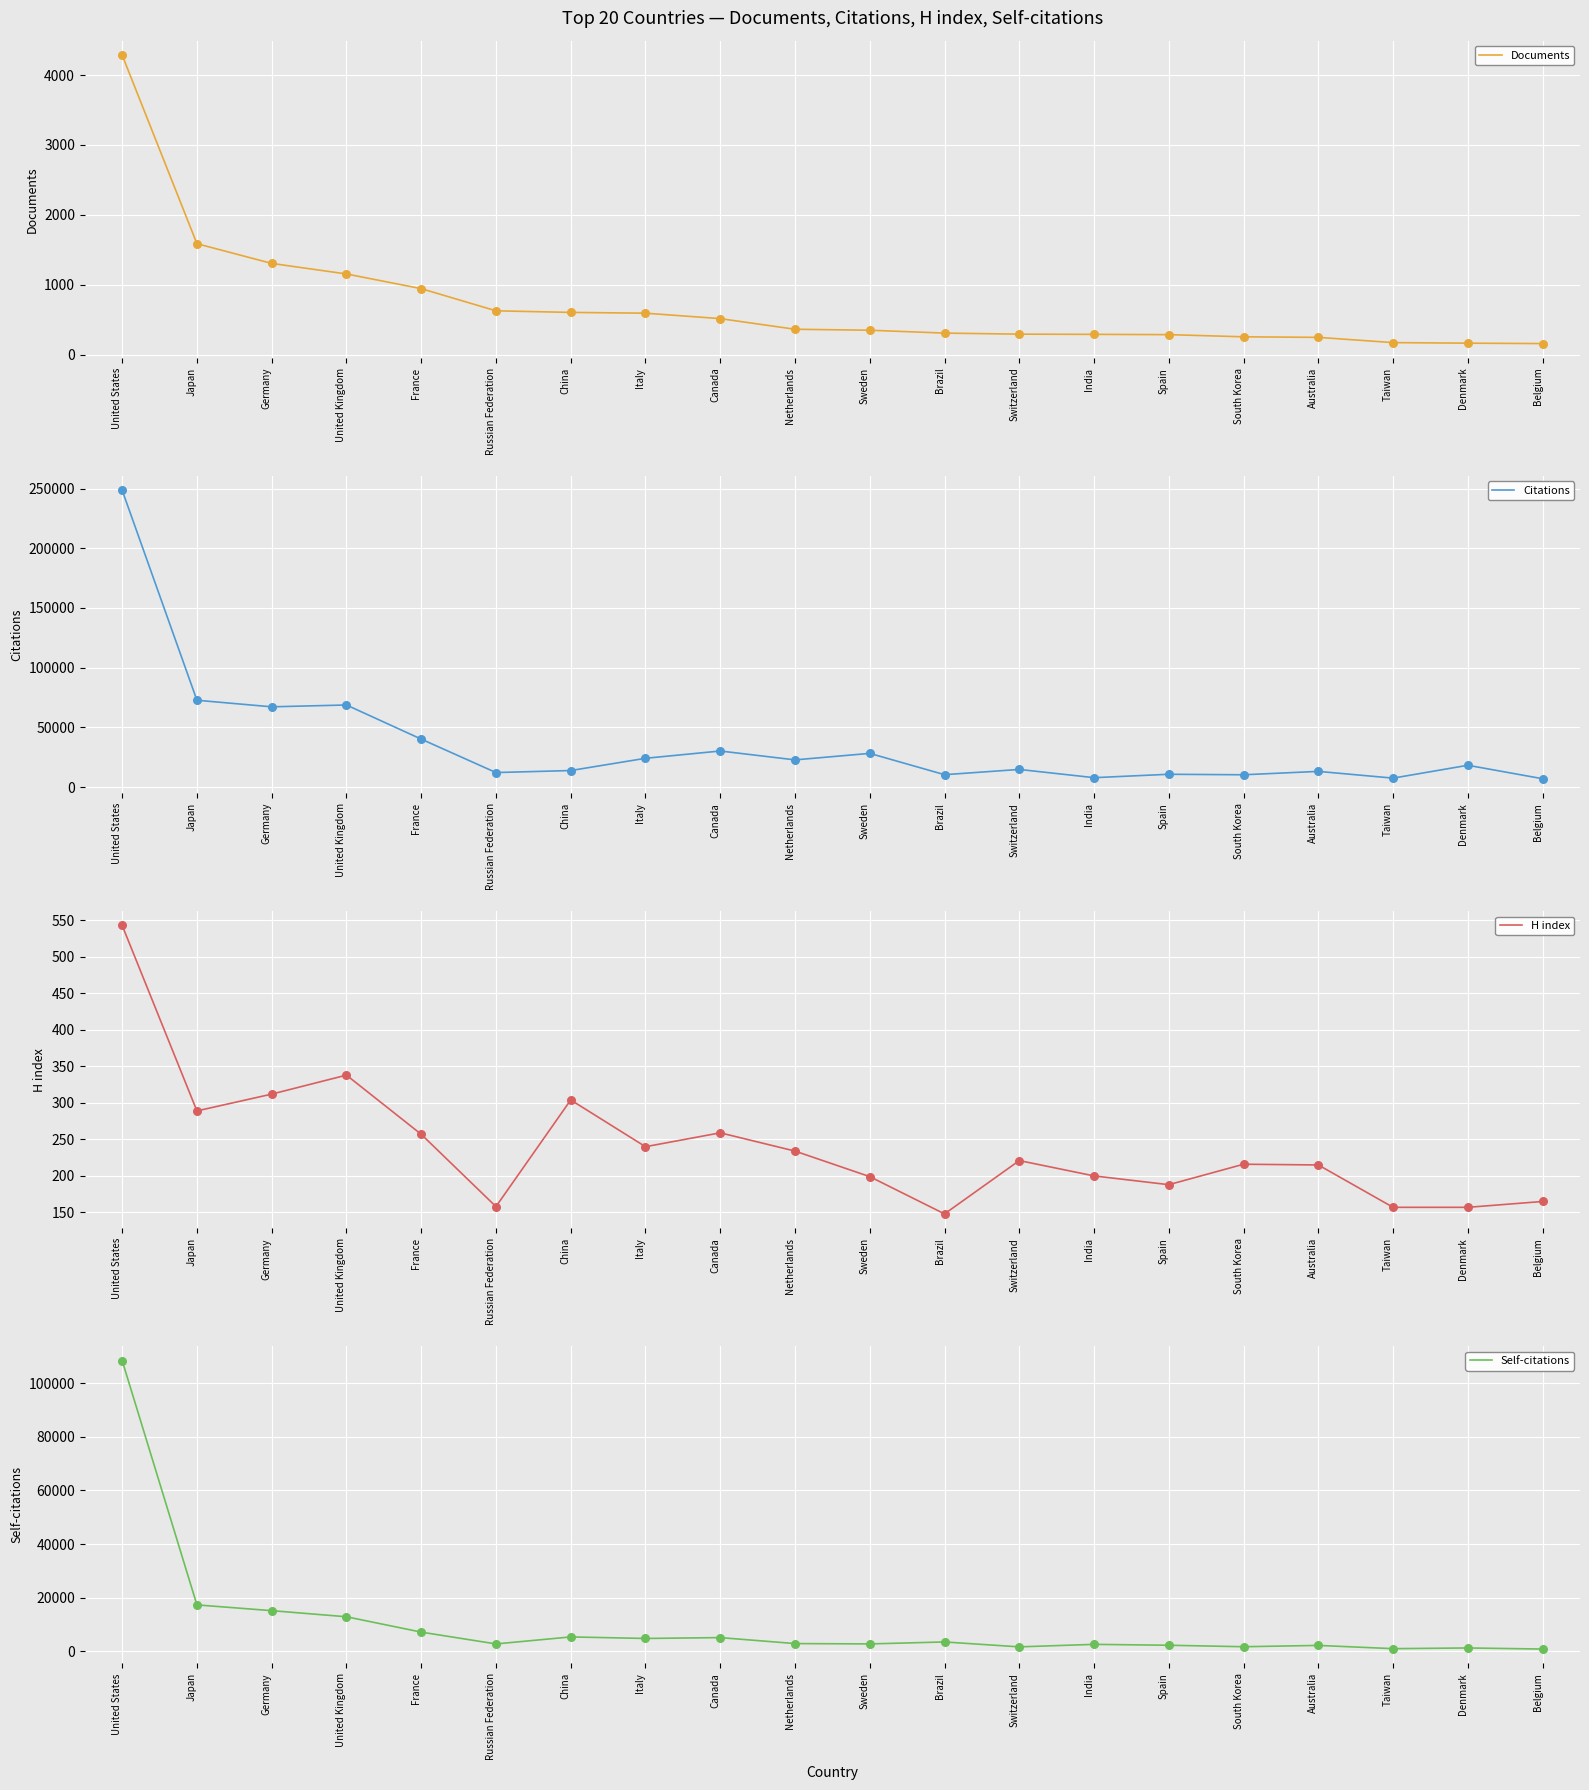

Which series reaches the maximum Y coordinate?

Citations